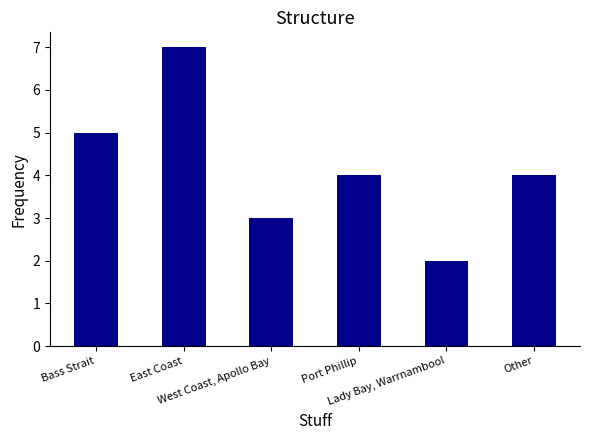

Which label corresponds to the largest value in the chart?

East Coast